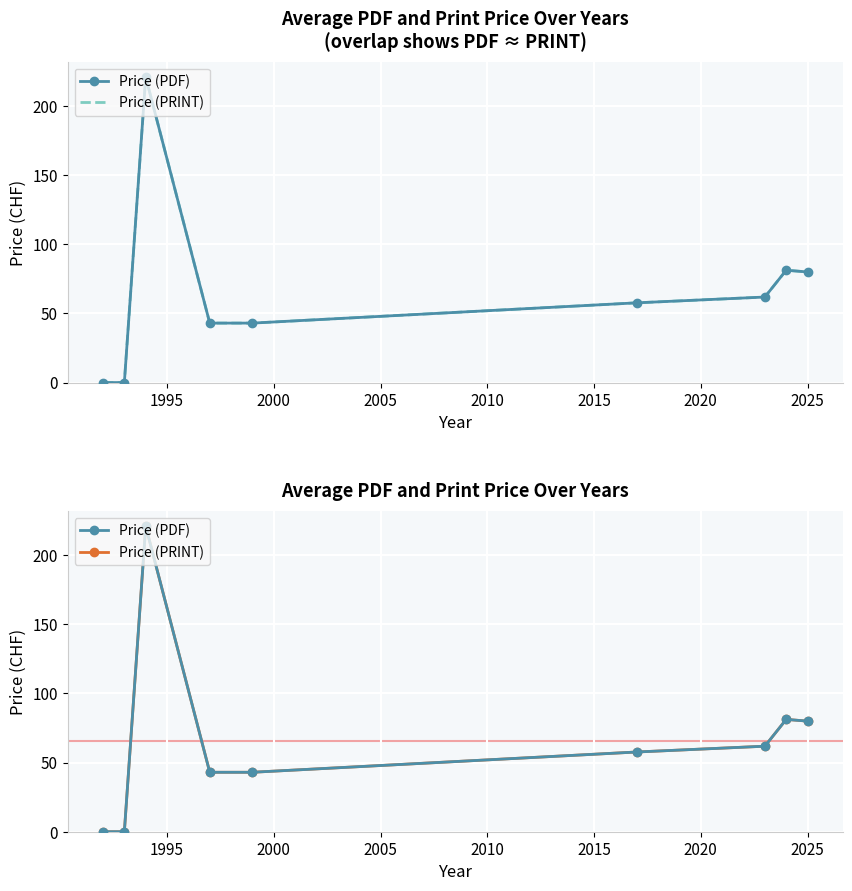

Reading left to right, transcribe all the data shown in this chart.

Price (PDF): 0.0	0.0	221.0	43.0	43.0	57.7	61.9	81.2	80.0
Price (PRINT): 0.0	0.0	221.0	43.0	43.0	57.7	61.9	81.2	80.0